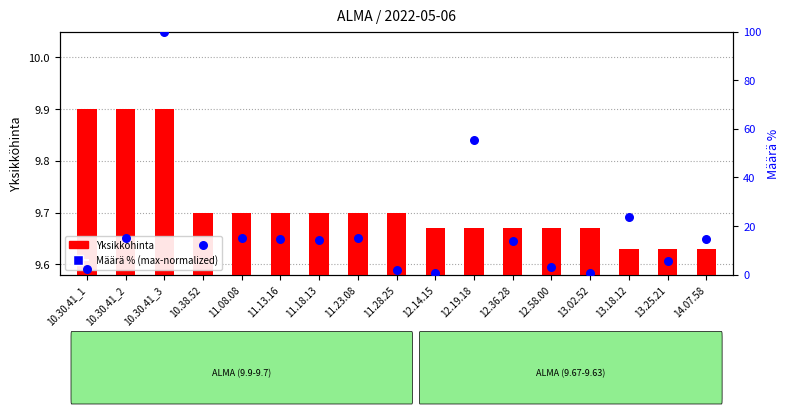

Is the value of Määrä % (max-normalized) at 13.25.21 greater than the value of Yksikköhinta at 10.30.41_3?

No